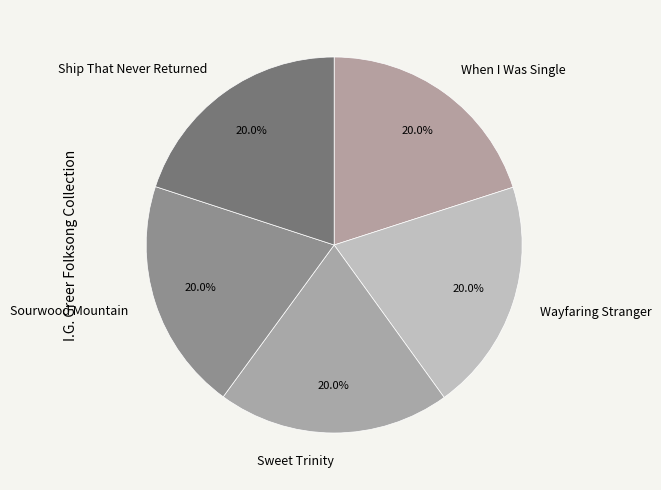

Approximately how many times larger is the value at Ship That Never Returned compared to Sweet Trinity?

1.0